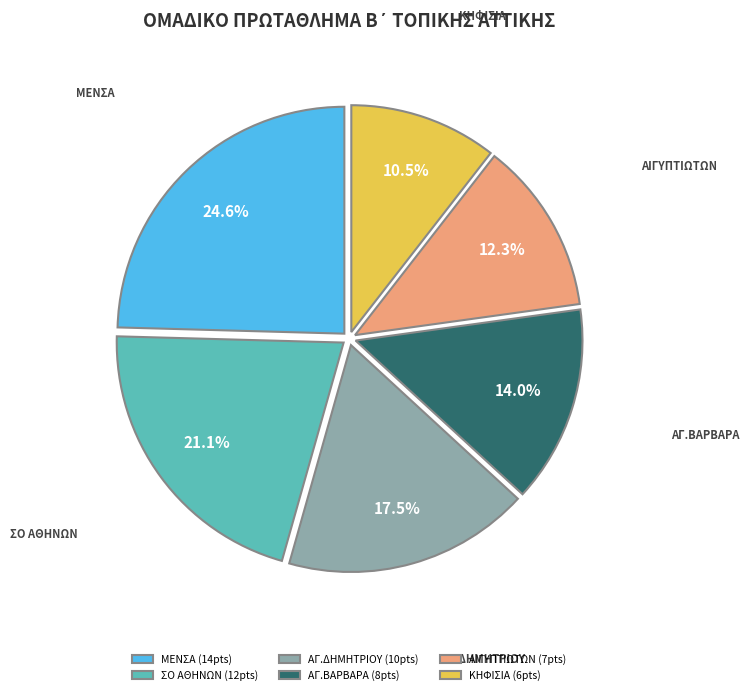

Which has a higher value, ΑΓ.ΔΗΜΗΤΡΙΟΥ (10pts) or ΚΗΦΙΣΙΑ (6pts)?

ΑΓ.ΔΗΜΗΤΡΙΟΥ (10pts)